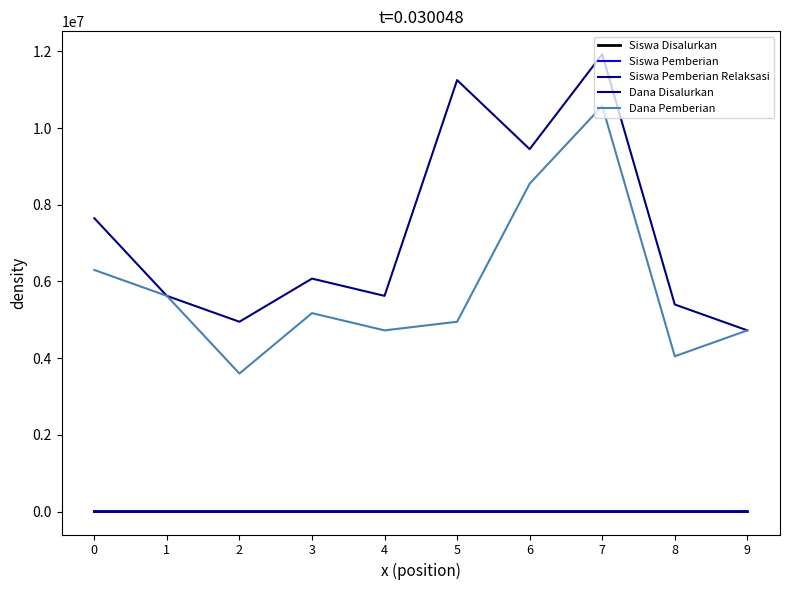

In Siswa Pemberian, how many points are higher than both neighbors (excluding endpoints)?

2